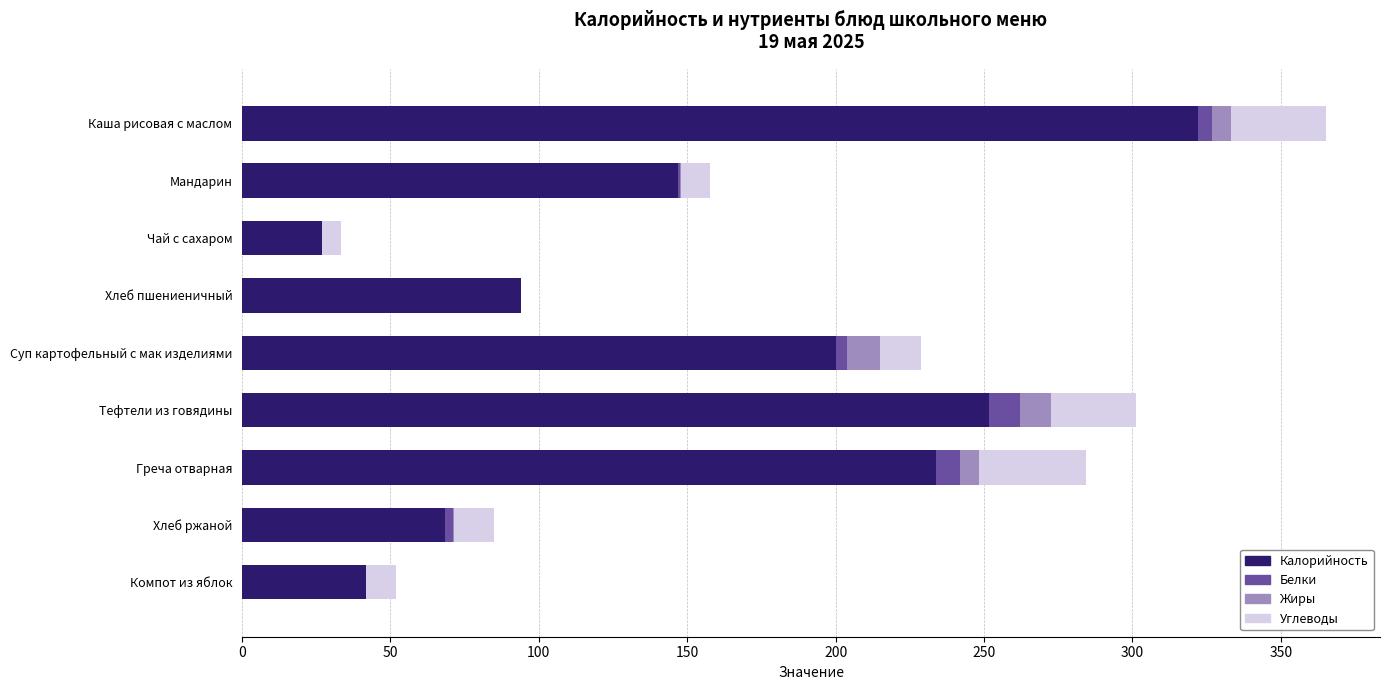

What is the highest value of the Калорийность series?

322.0